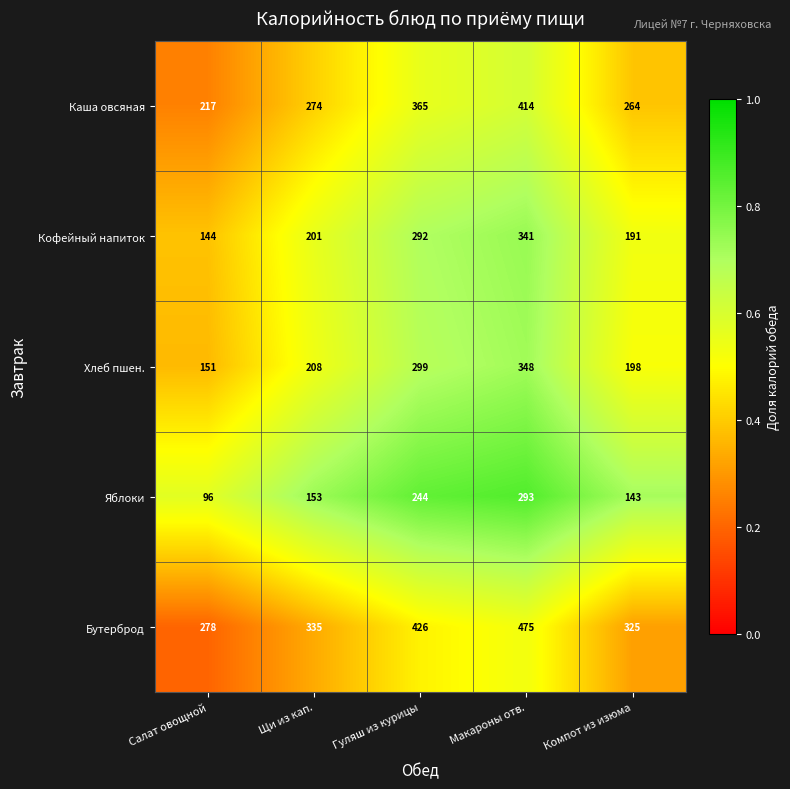

Rank the series by their maximum value, from lowest to highest.

Яблоки, Кофейный напиток, Хлеб пшен., Каша овсяная, Бутерброд